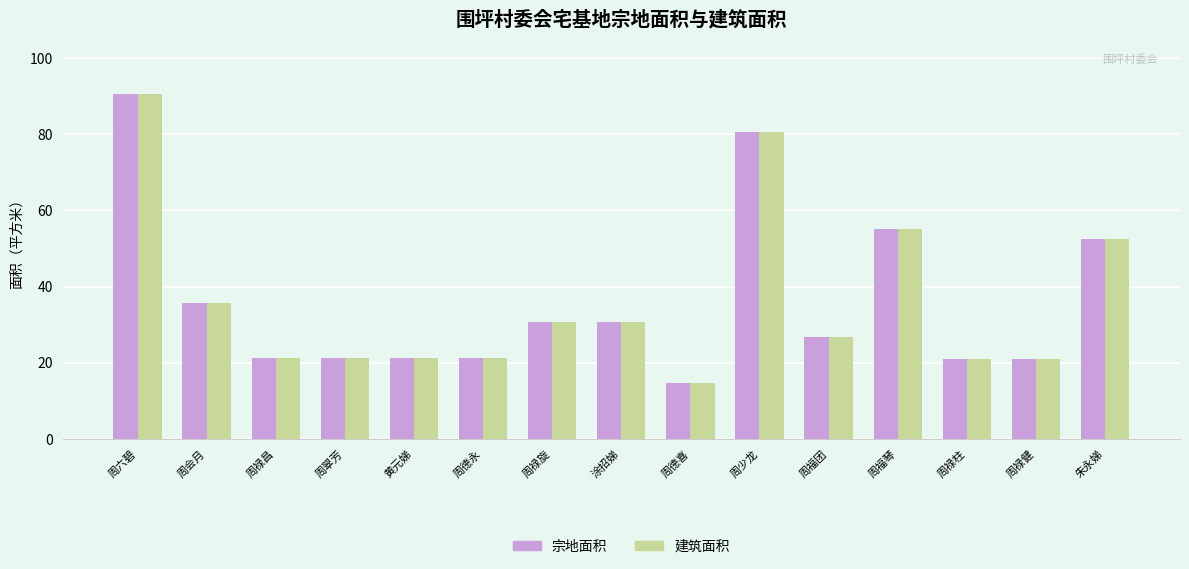

What position from the left is 周会月?

2